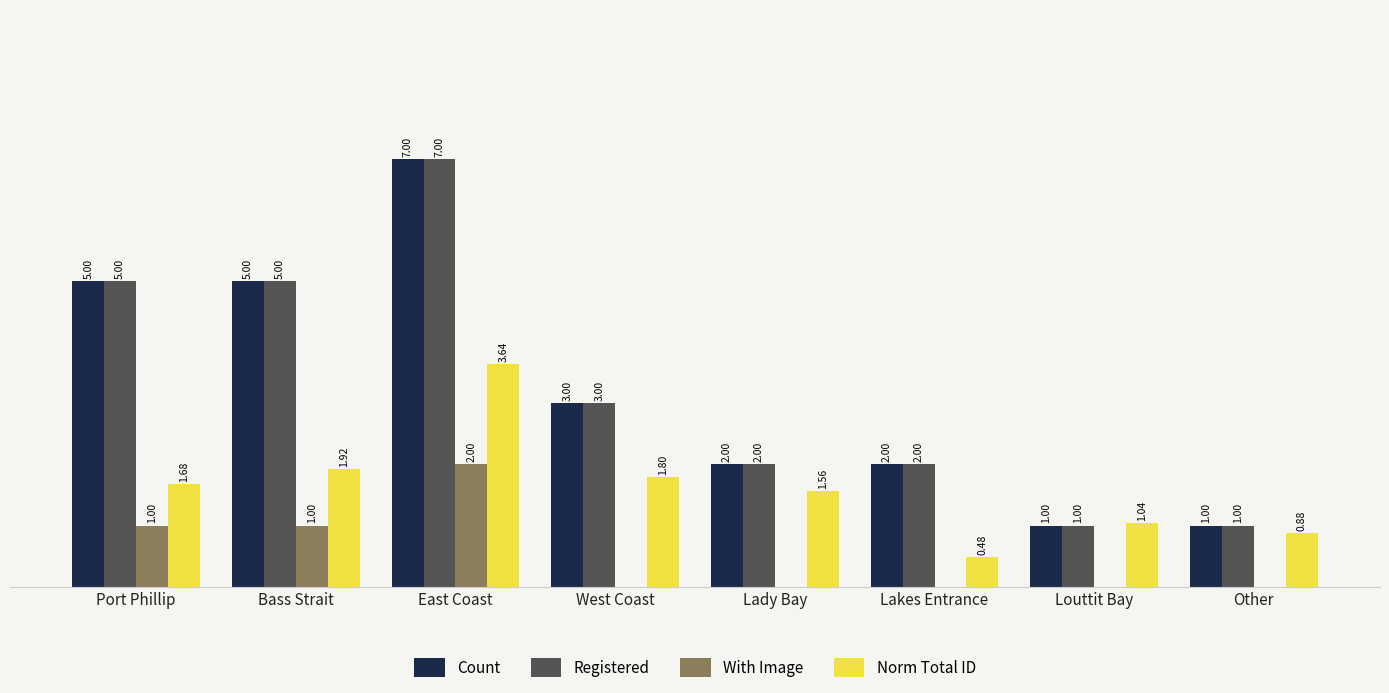

Which category has the highest value across all series?

East Coast